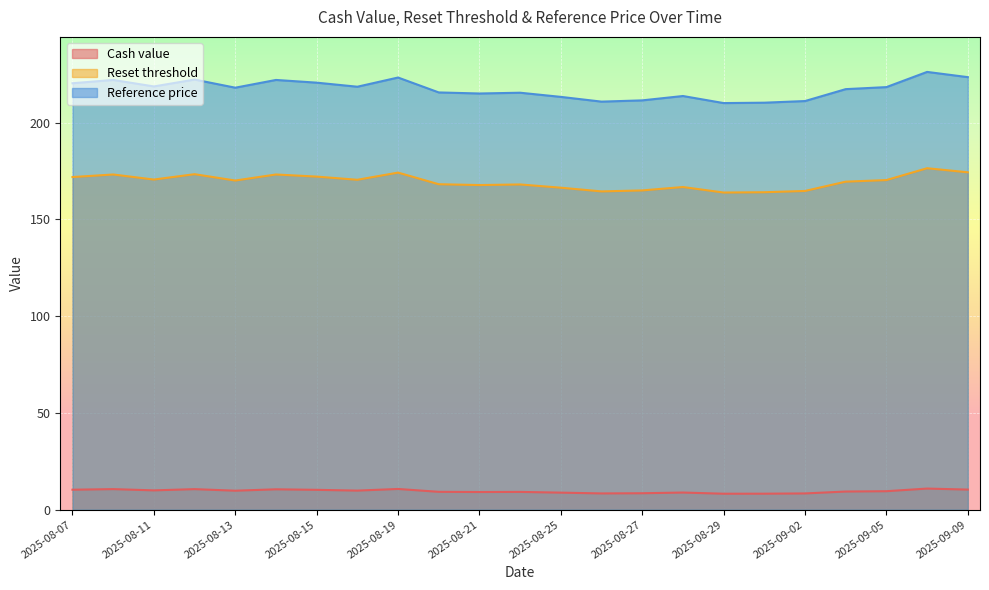

What is the maximum value shown in the chart?

226.2